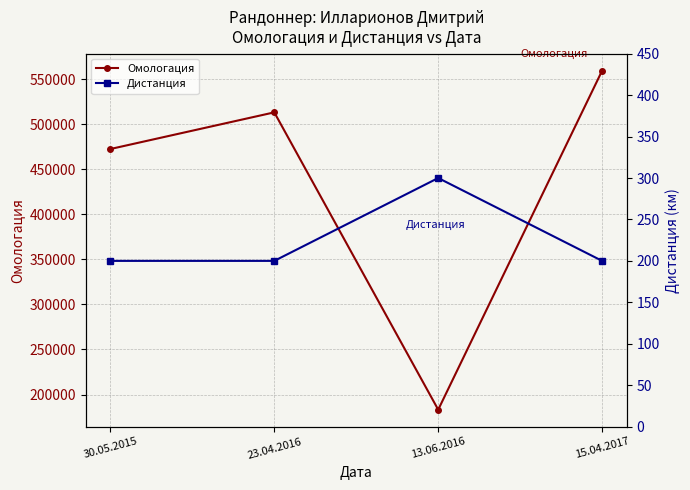

Reading left to right, list all the values displayed in this chart.

Омологация: 30.05.2015=472518	23.04.2016=513218	13.06.2016=183153	15.04.2017=559502
Дистанция: 30.05.2015=200	23.04.2016=200	13.06.2016=300	15.04.2017=200